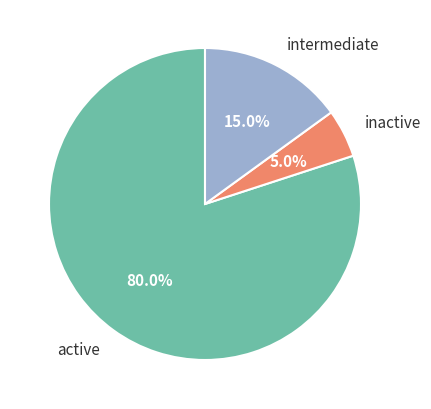

To the nearest percent, what is the average slice percentage?

33%